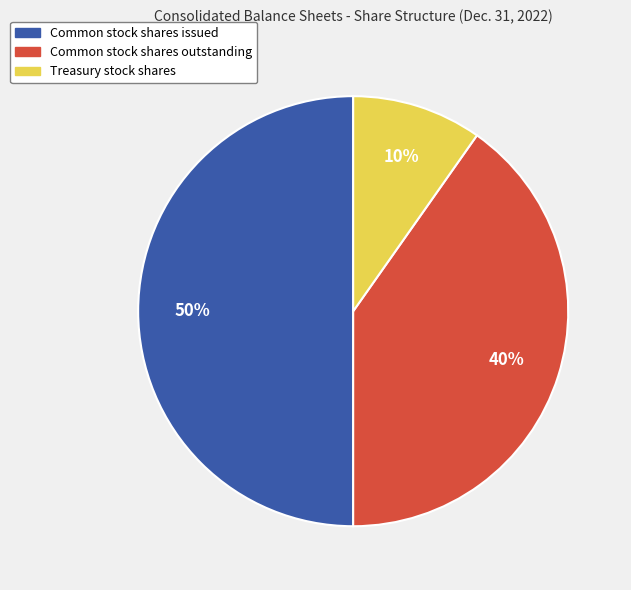

The Common stock shares issued slice represents 38% of the pie. True or false?

False